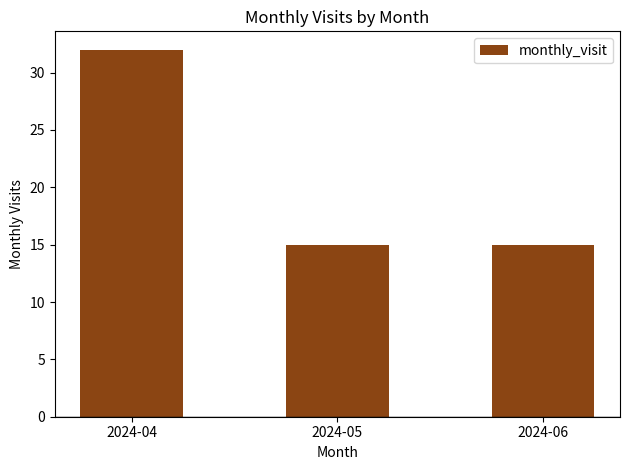

What is the value of the 2nd bar from the left?

15